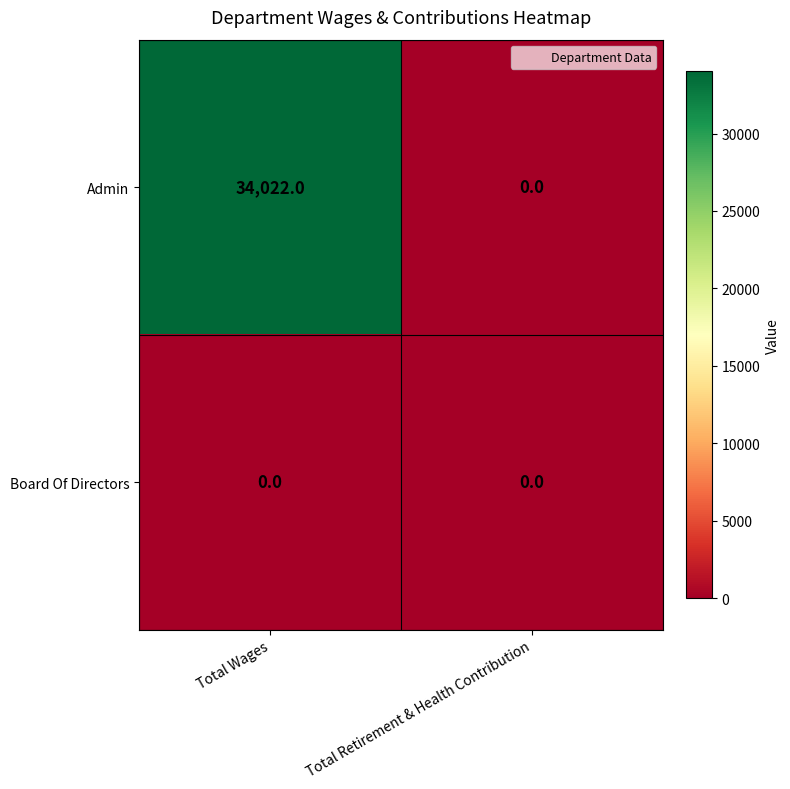

List the series in order of their overall mean, highest first.

Admin, Board Of Directors